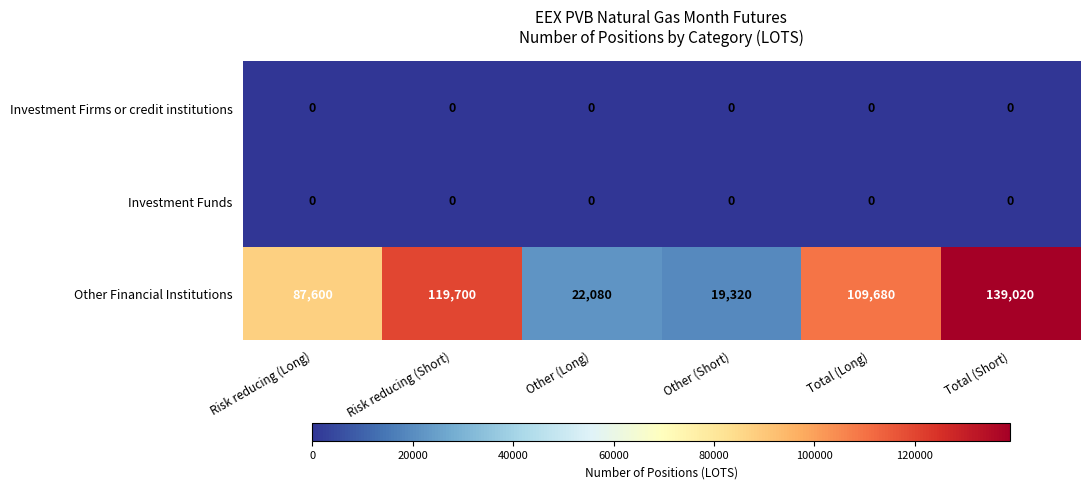

List the labels in order of Other Financial Institutions value, largest first.

Total (Short), Risk reducing (Short), Total (Long), Risk reducing (Long), Other (Long), Other (Short)